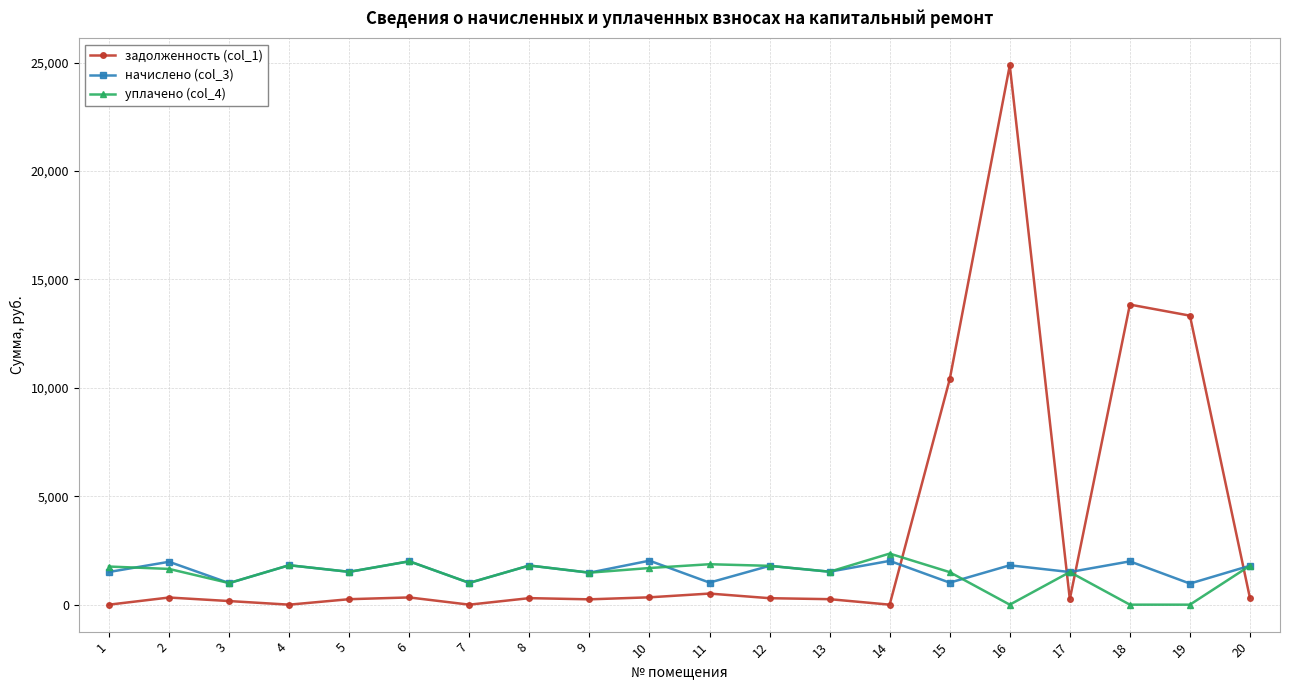

Where do задолженность (col_1) and уплачено (col_4) first cross each other?

14 and 15